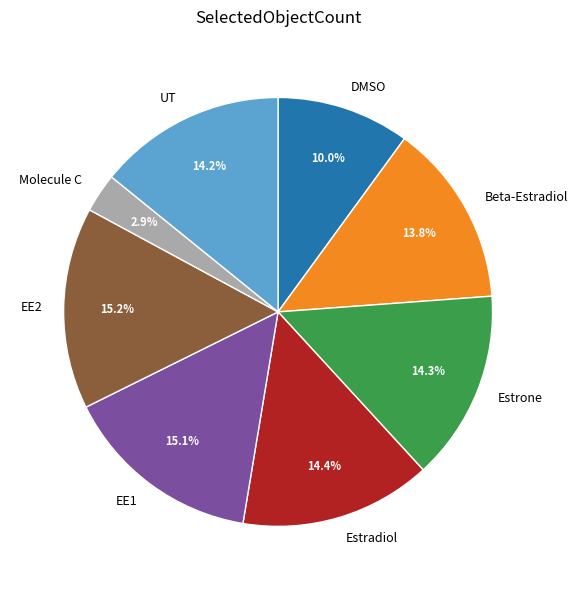

Does Estradiol represent more than half of the total?

No